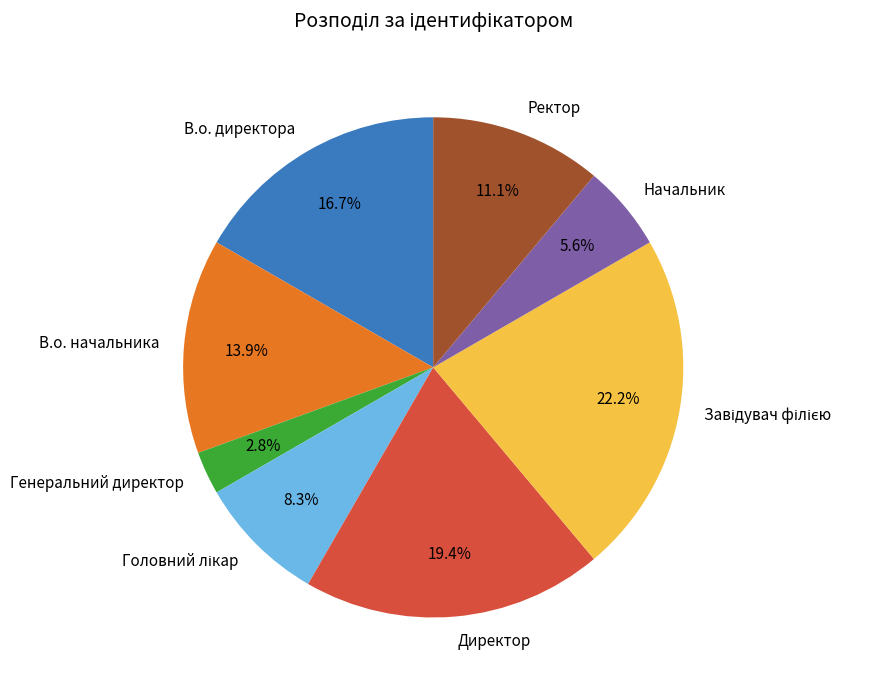

What is the ratio of the value at Директор to the value at В.о. директора?

1.2